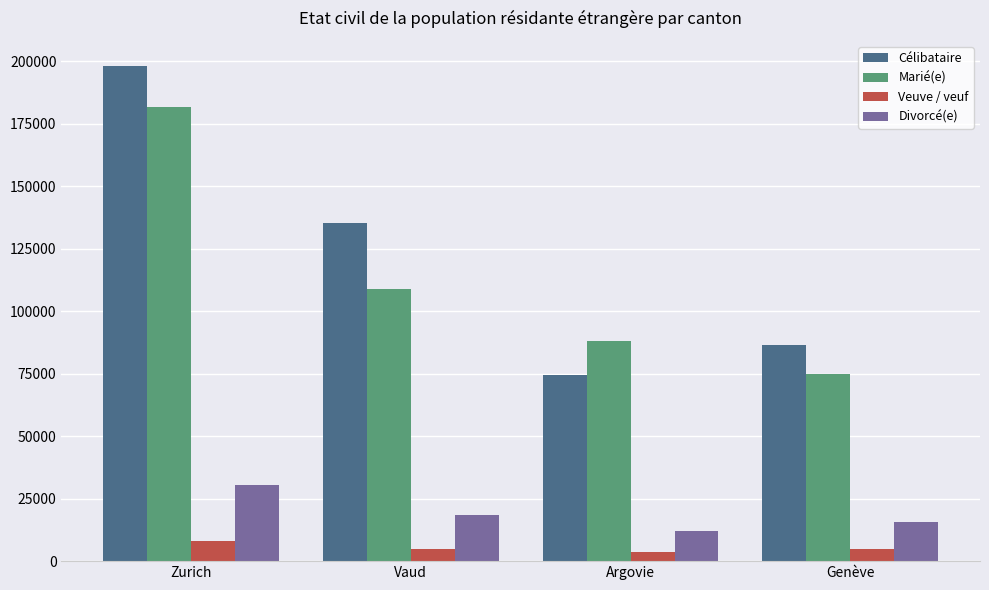

What is the sum of the Célibataire values at Argovie and Zurich?

272769